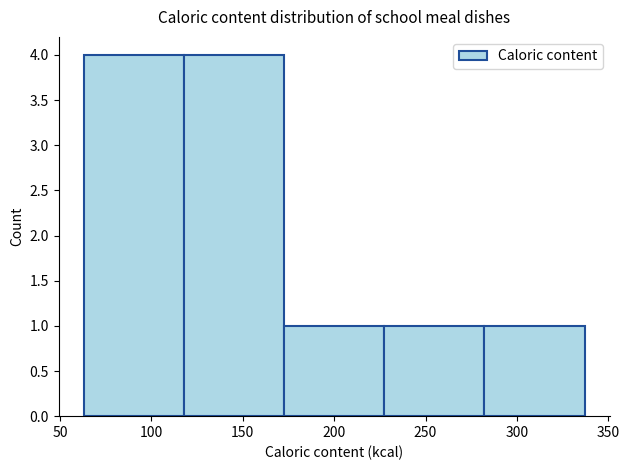

Reading left to right, list every bar in this chart as the range it spans on the x-axis followed by its height. Neither the bar edges nor the heights are printed on the chart, so give them approximately, as read against the axes.

65 to 120: 4
120 to 175: 4
175 to 225: 1
225 to 280: 1
280 to 335: 1